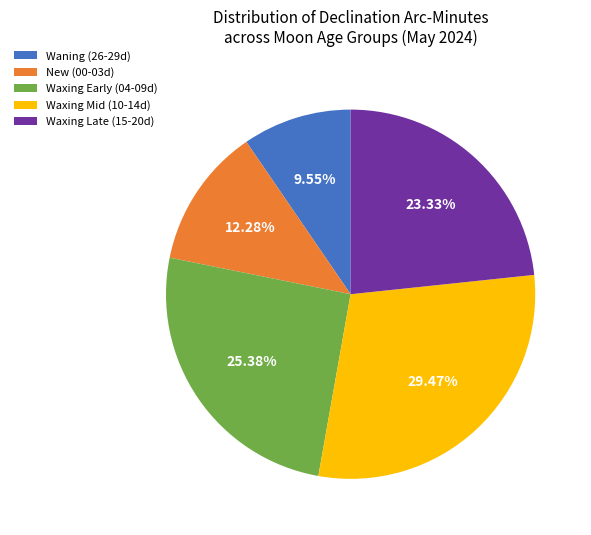

Rank the categories by value from lowest to highest.

Waning (26-29d), New (00-03d), Waxing Late (15-20d), Waxing Early (04-09d), Waxing Mid (10-14d)